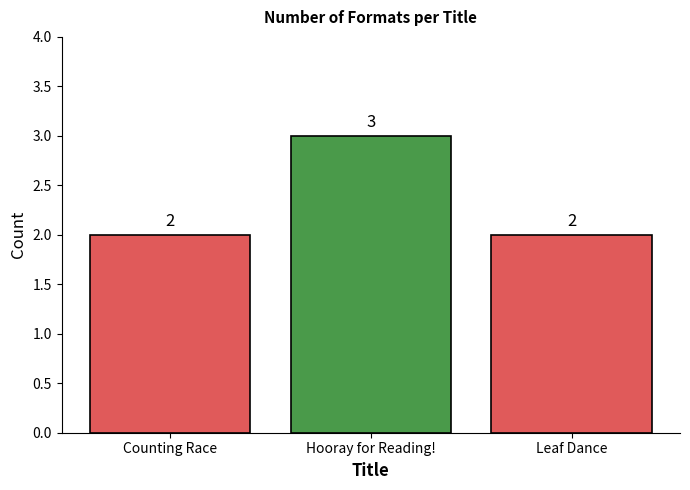

What is the label of the 3rd bar from the right?

Counting Race